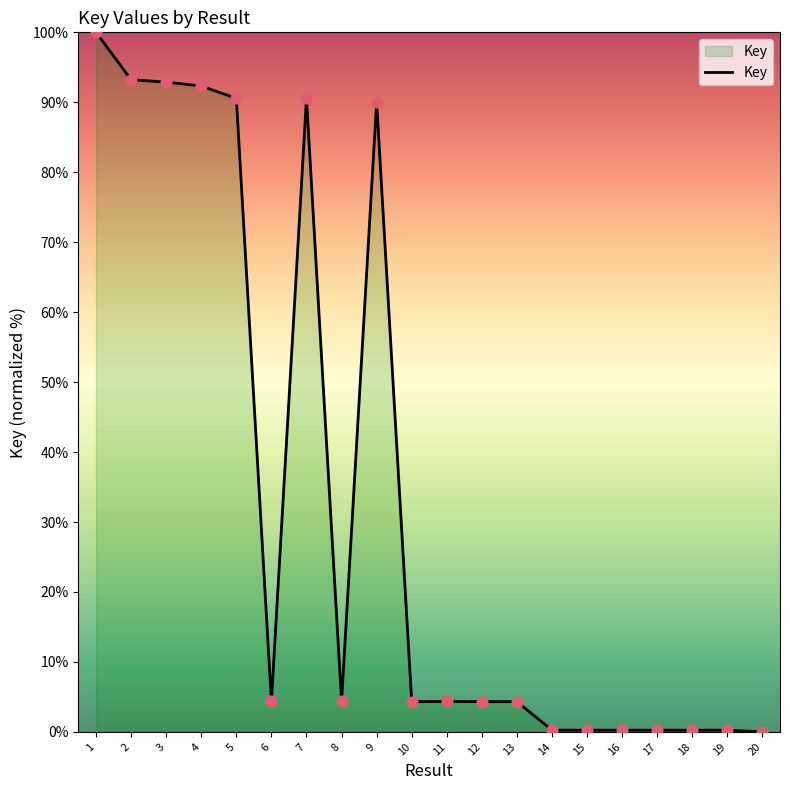

What is the ratio of the value at 15 to the value at 11?

0.1